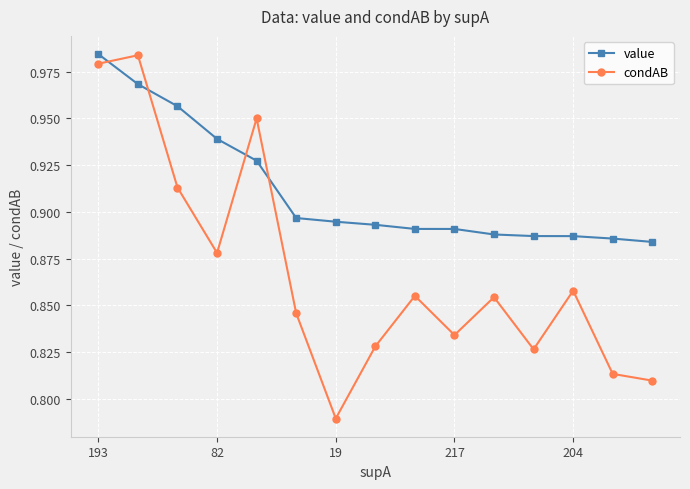

Rank the series by their average value, from highest to lowest.

value, condAB